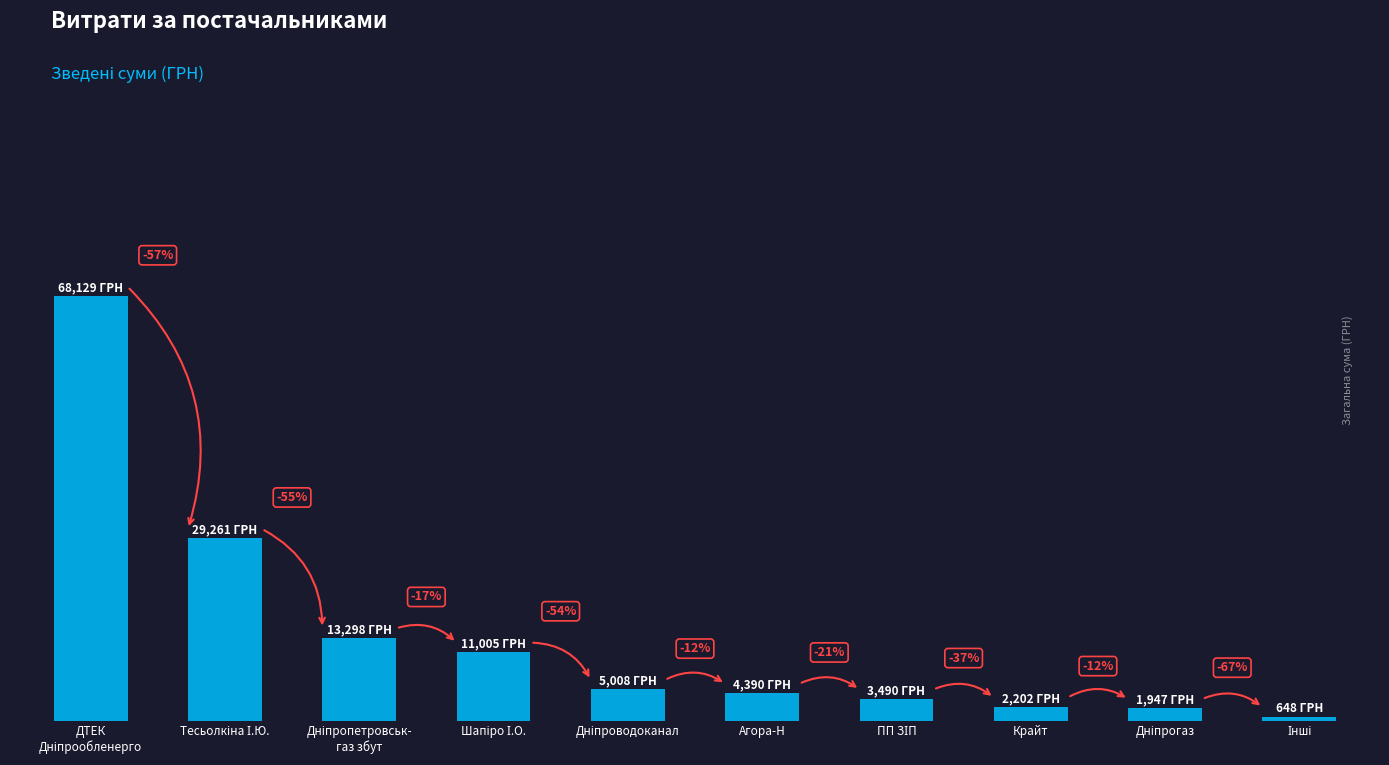

What is the minimum value shown in the chart?

648.0